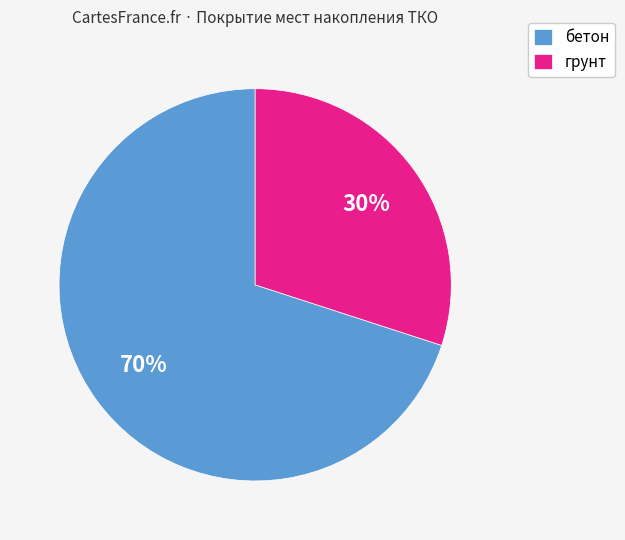

Approximately how many times larger is the value at бетон compared to грунт?

2.3